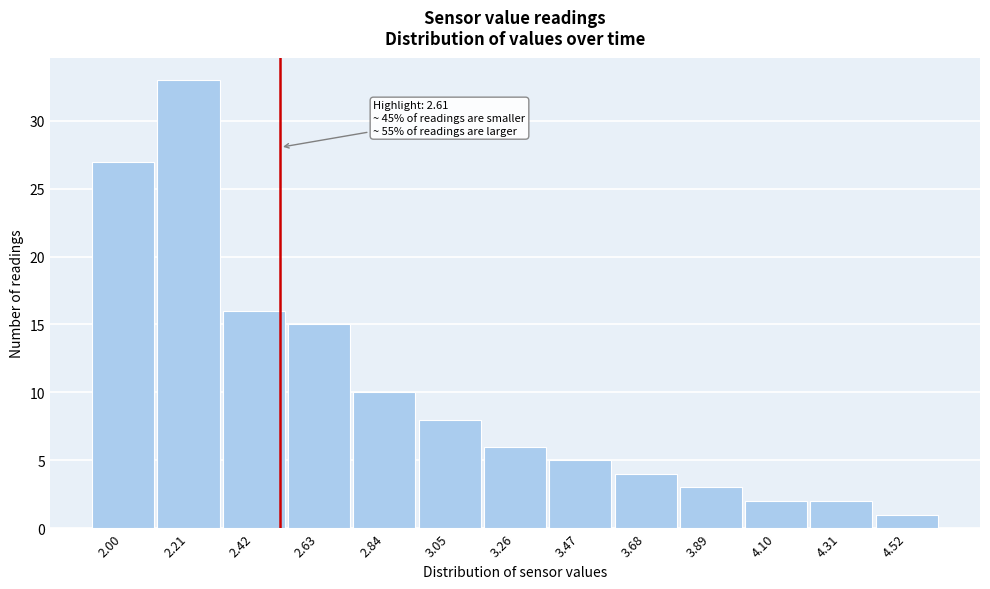

Reading right to left, extract all data points from this chart.

4.52=1	4.31=2	4.10=2	3.89=3	3.68=4	3.47=5	3.26=6	3.05=8	2.84=10	2.63=15	2.42=16	2.21=33	2.00=27